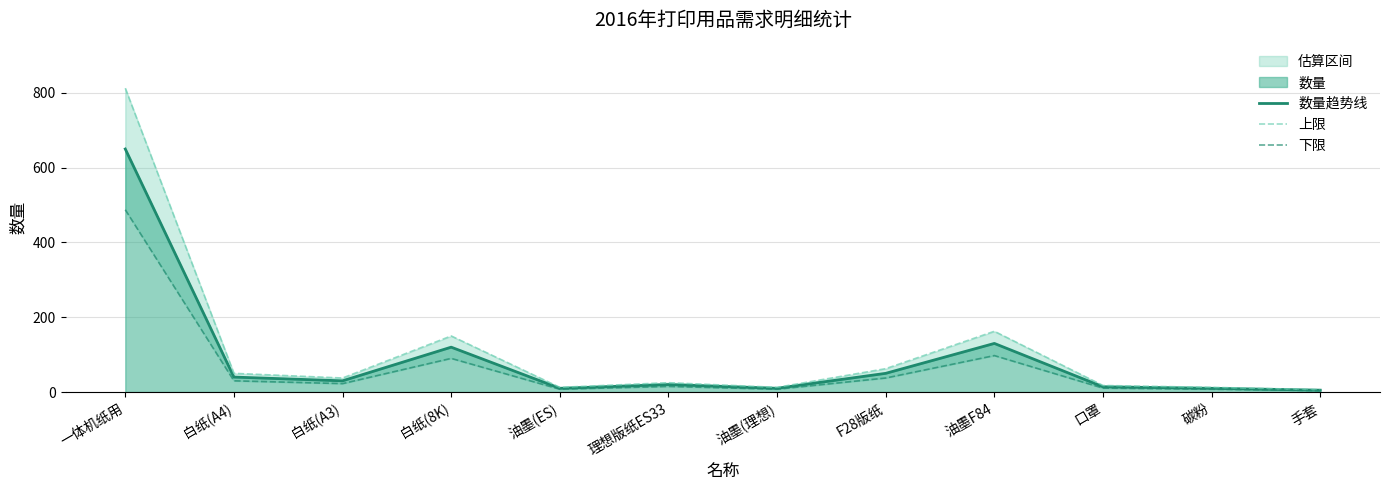

What is the value of the 下限 point at the 2nd from the left?

30.0